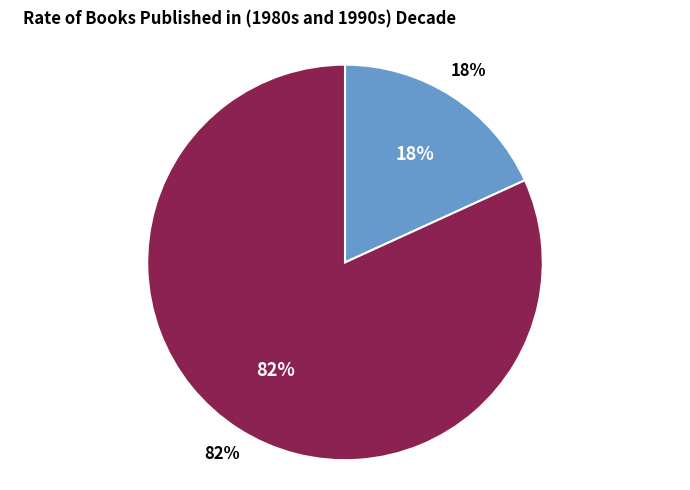

Is 201 the majority of the pie?

No